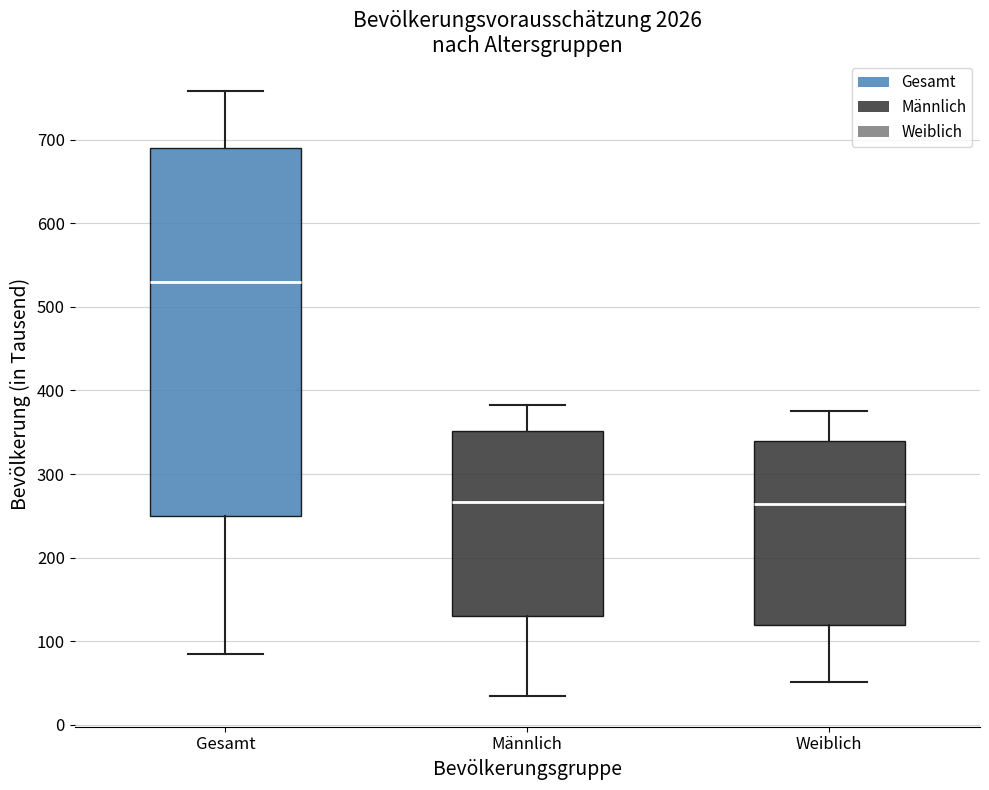

Reading left to right, transcribe this box plot: for each box, give where its median line is, the range the box spans, and where its two whiskers end, as read against the y-axis. The values are not printed on the chart, so give them approximately, as read against the axis.

Gesamt: median 530, box 250 to 690, whiskers 90 to 760
Männlich: median 270, box 130 to 350, whiskers 30 to 380
Weiblich: median 260, box 120 to 340, whiskers 50 to 380